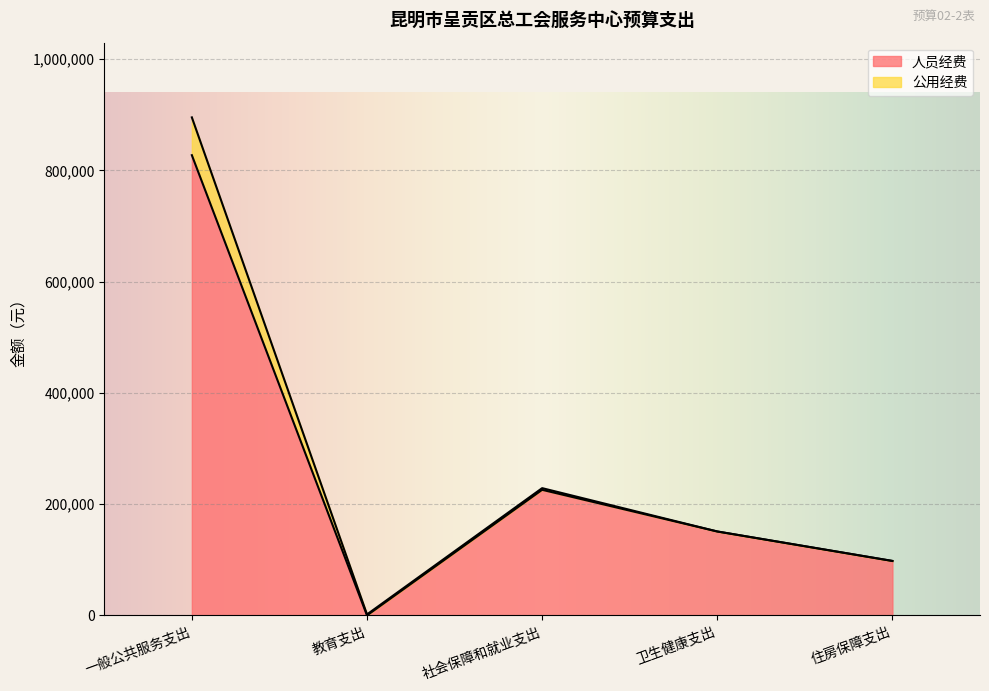

The chart shows a value of 225840 at 社会保障和就业支出. True or false?

True